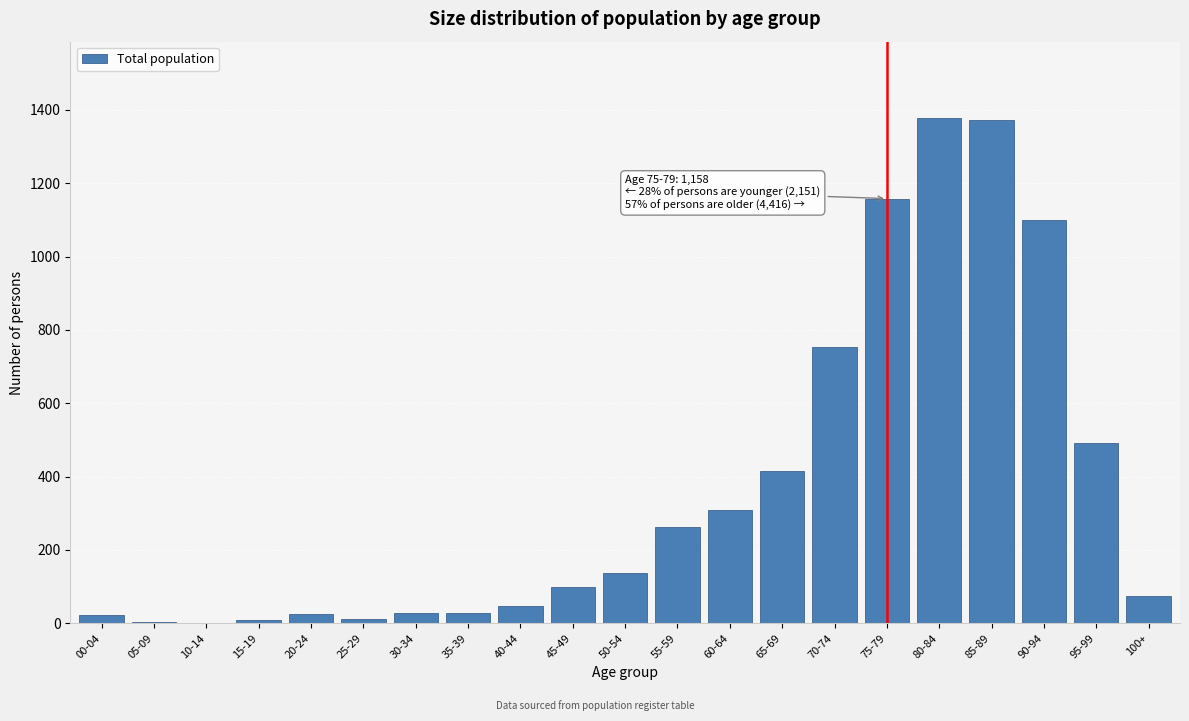

What is the sum of all values?

7725